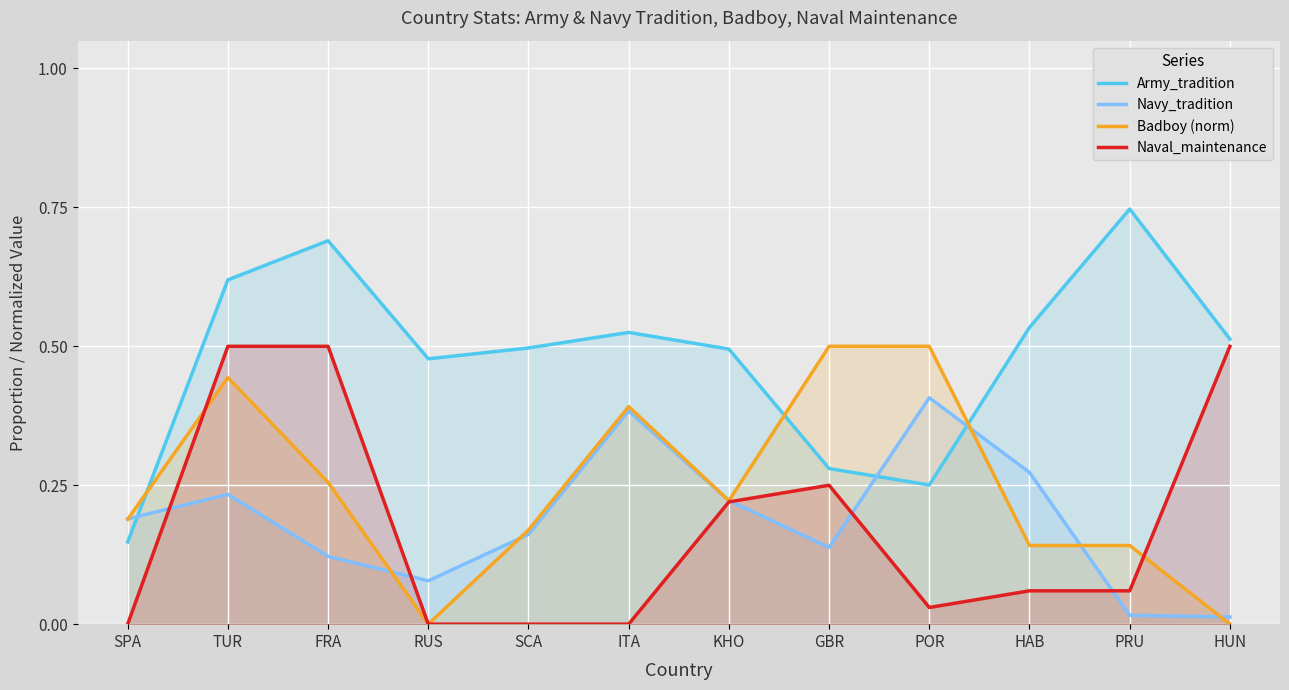

Is it true that Navy_tradition equals 0.0 at SPA?

False